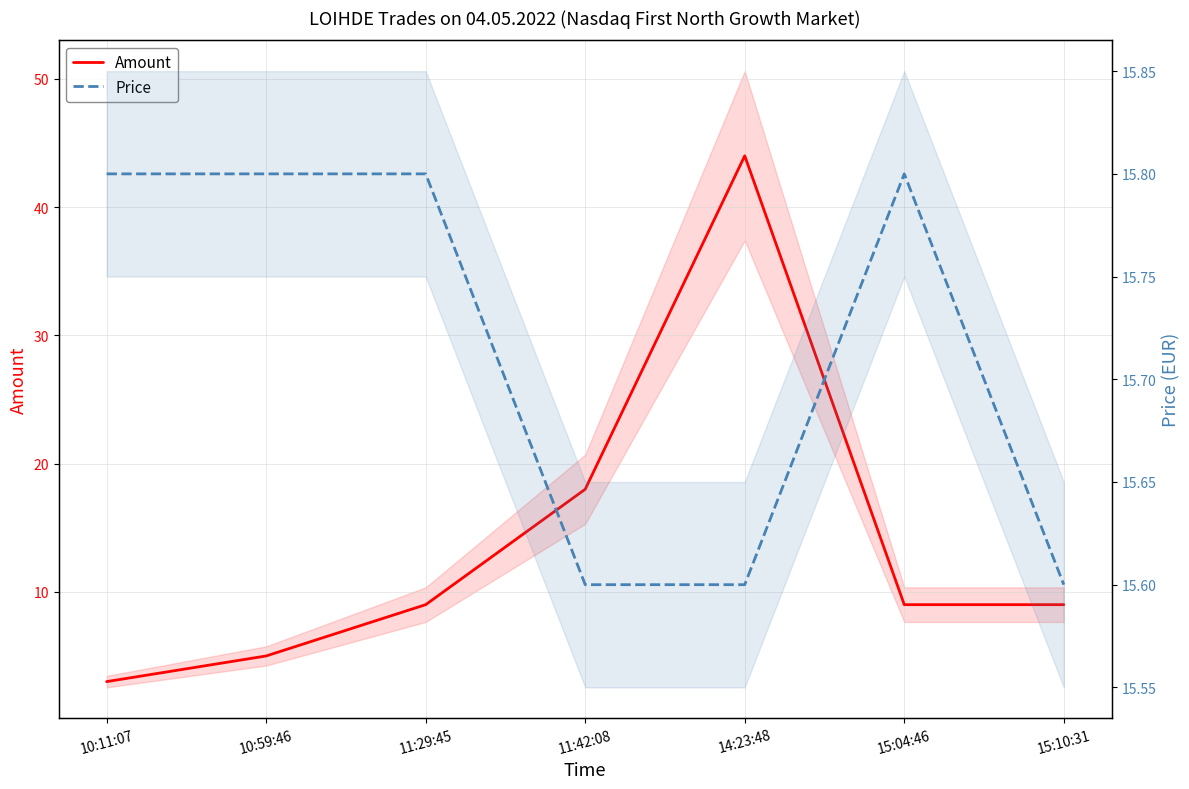

In Price, how many points are higher than both neighbors (excluding endpoints)?

1